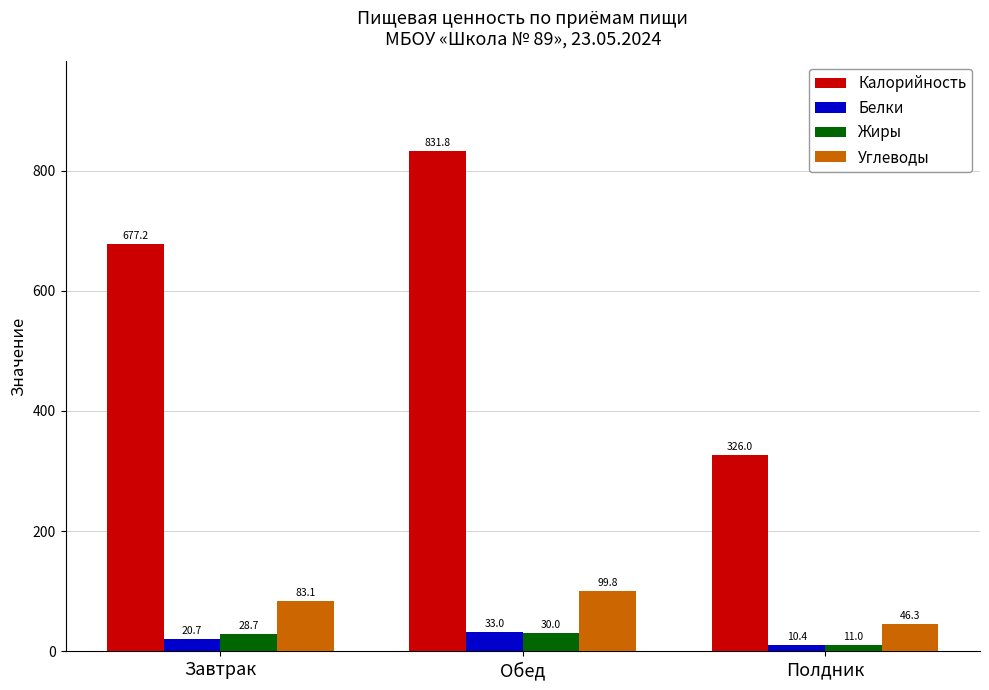

Which series has the largest total across all categories?

Калорийность